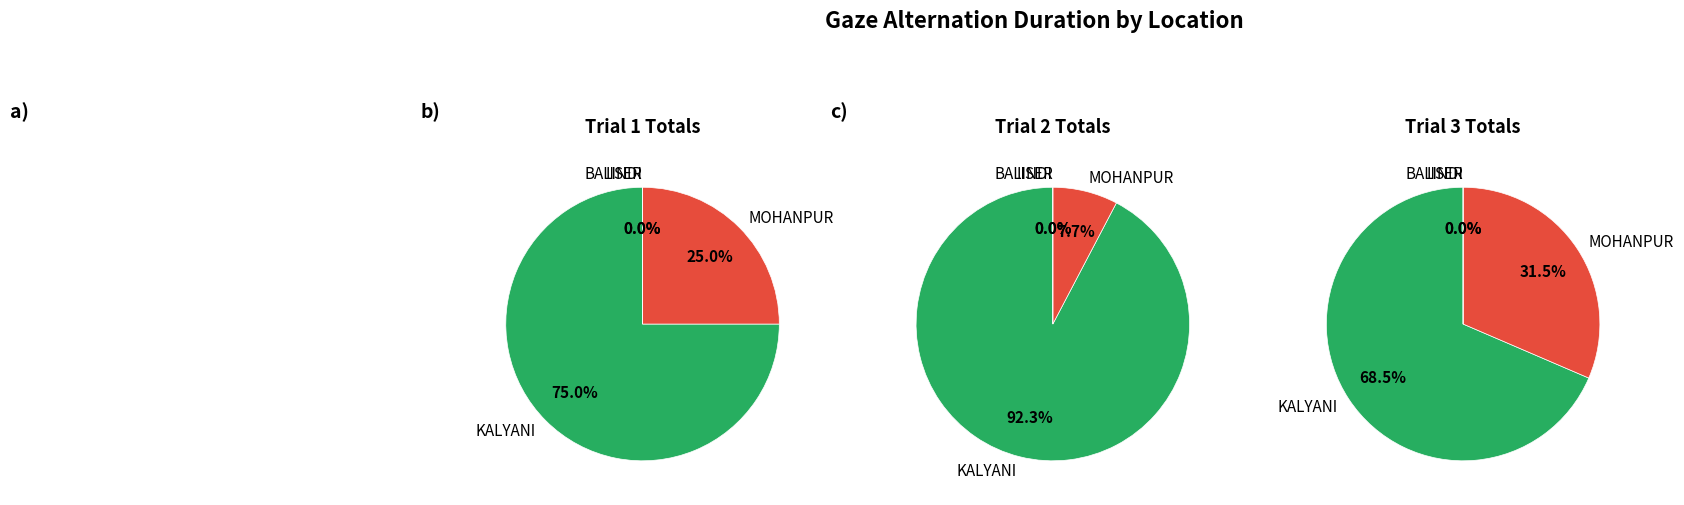

Between IISER and MOHANPUR, which is larger?

MOHANPUR